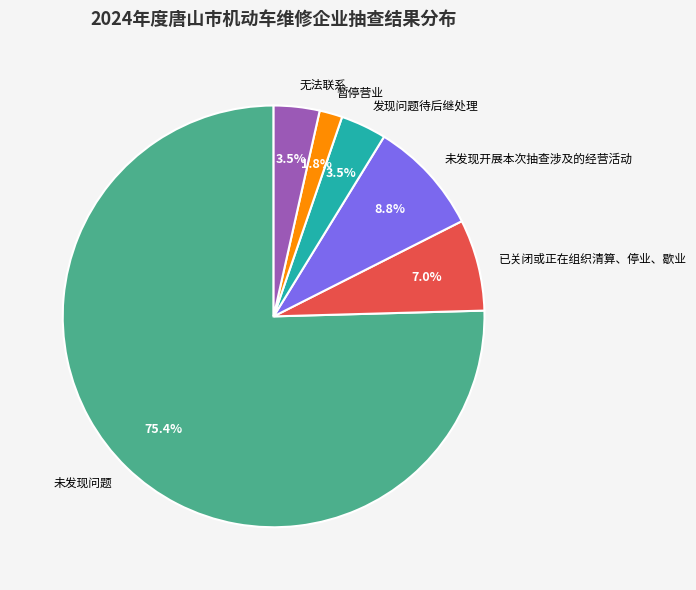

How much of the chart is everything except 暂停营业?

98.2%